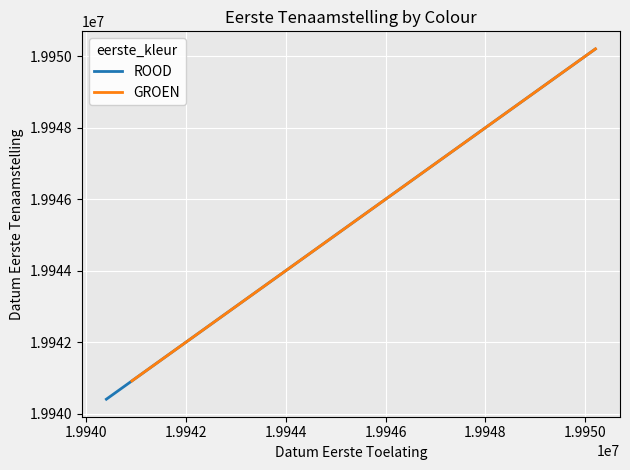

How many lines are shown in the chart?

2